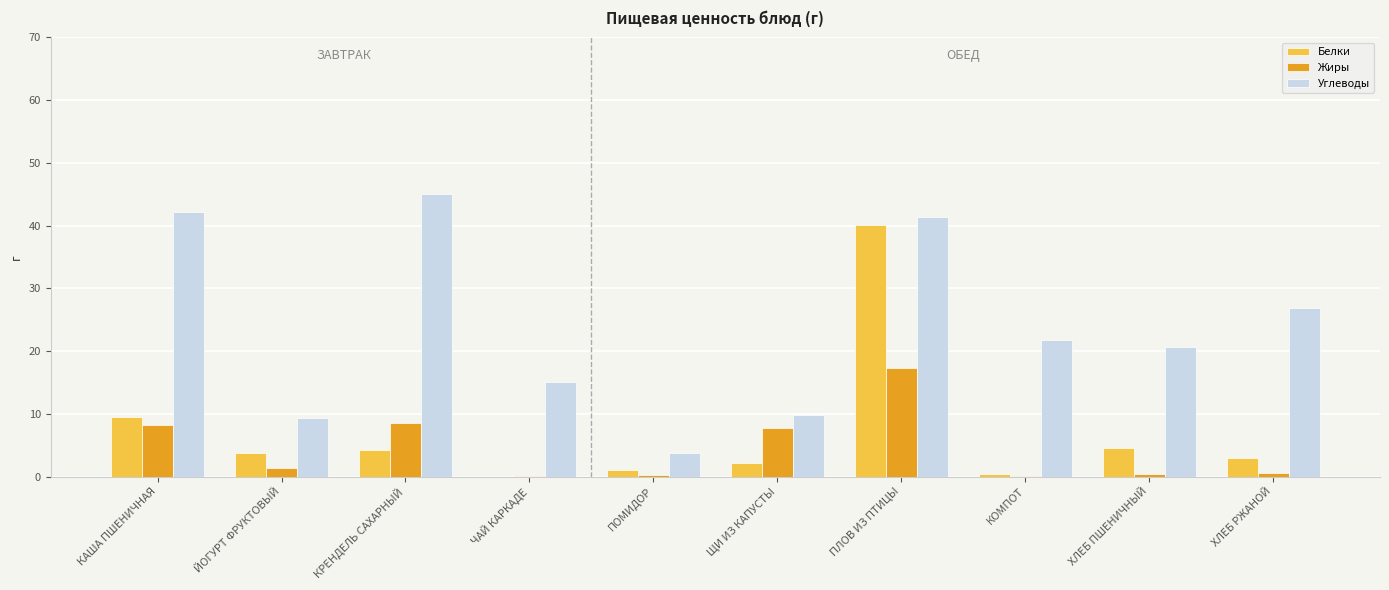

Which series has the largest total across all categories?

Углеводы